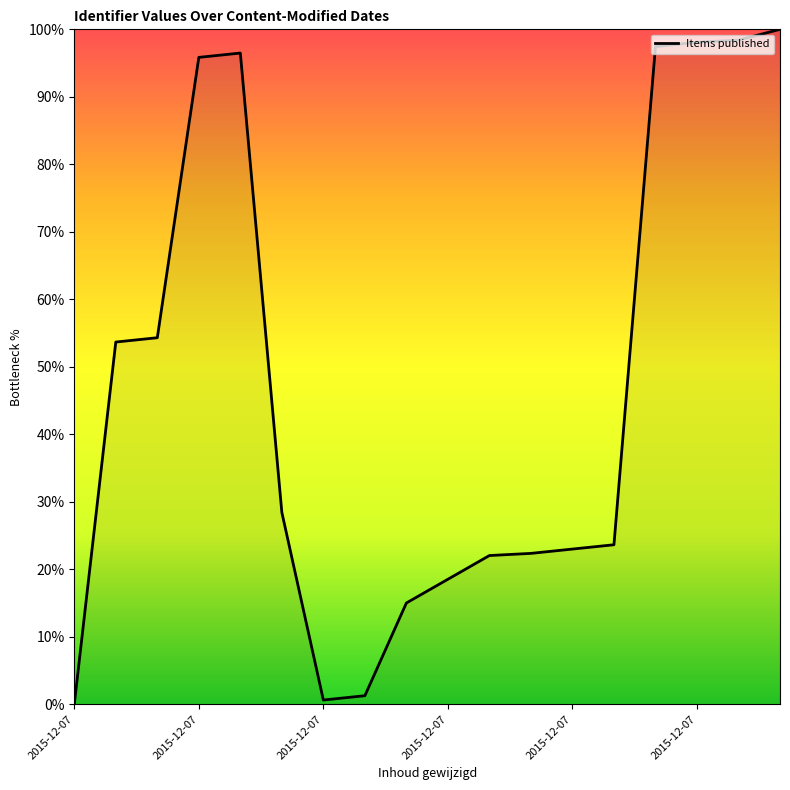

What is the maximum value shown in the chart?

100.0